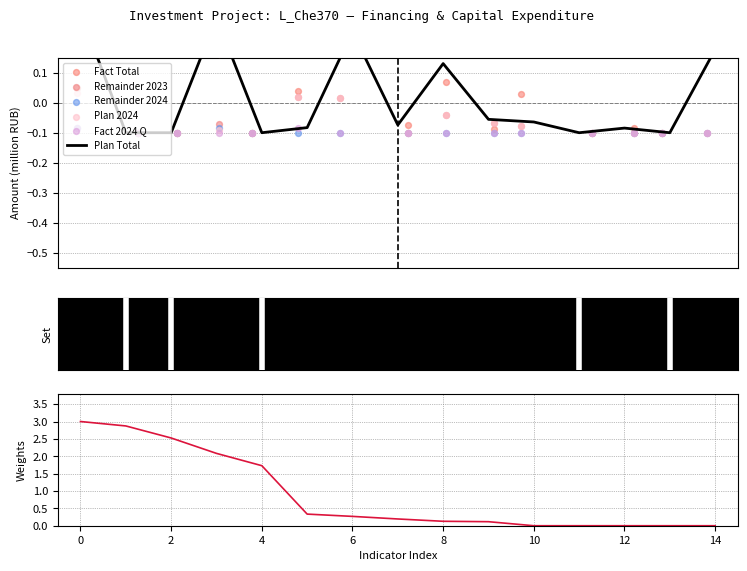

Which series reaches the minimum Y coordinate?

Plan Total